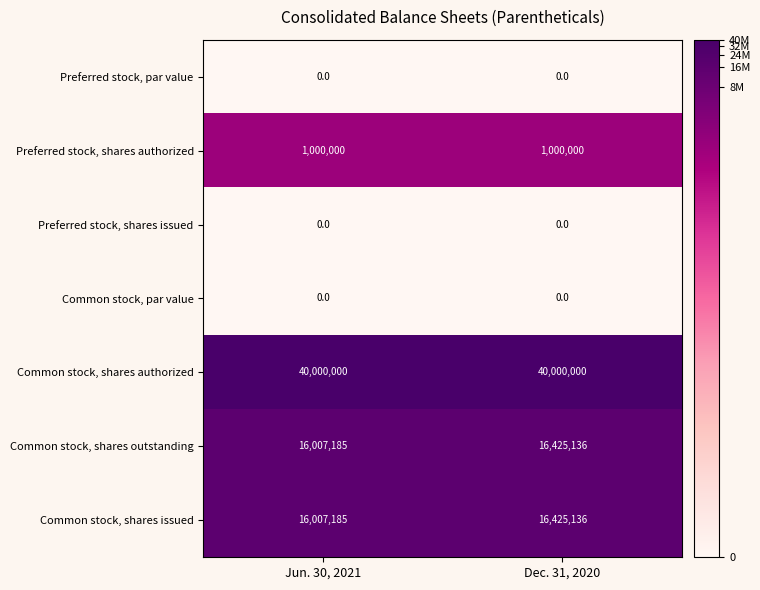

What is the spread (max minus min) of values at Jun. 30, 2021?

40000000